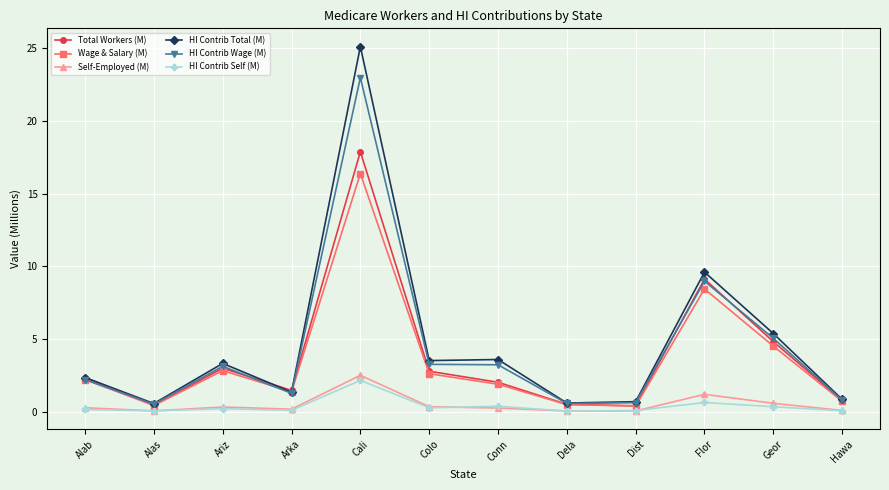

List the series in order of their peak value, highest first.

HI Contrib Total (M), HI Contrib Wage (M), Total Workers (M), Wage & Salary (M), Self-Employed (M), HI Contrib Self (M)